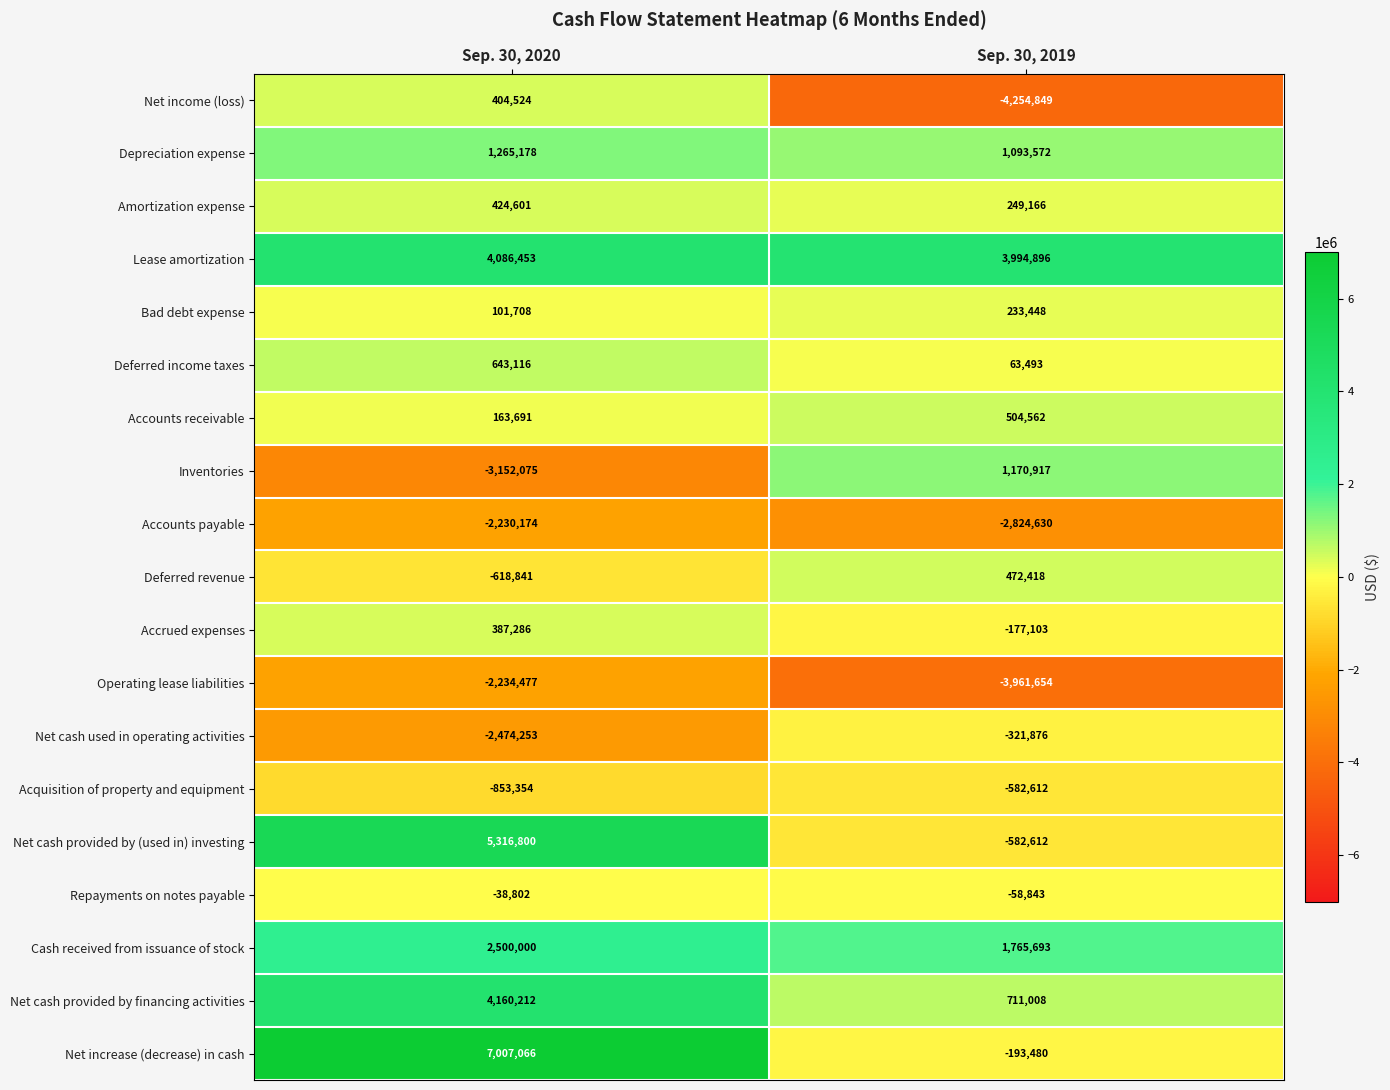

What is the sum of the Depreciation expense values at Sep. 30, 2020 and Sep. 30, 2019?

2358750